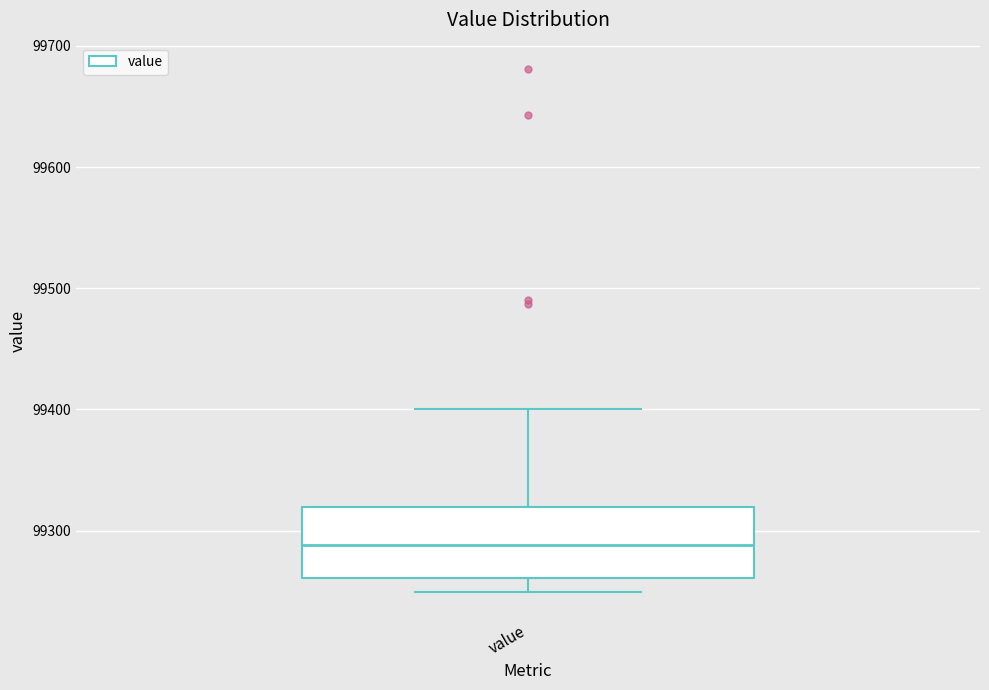

Where is the lower edge of the box for value on the y-axis? The values are not printed on the chart, so give them approximately, as read against the axis.

99260